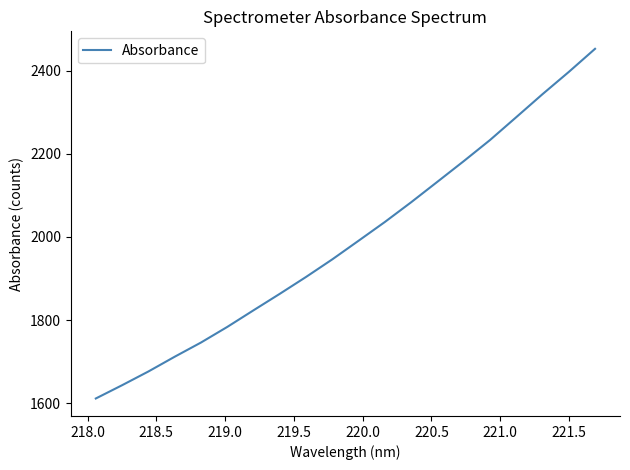

Does the chart have visible grid lines?

No